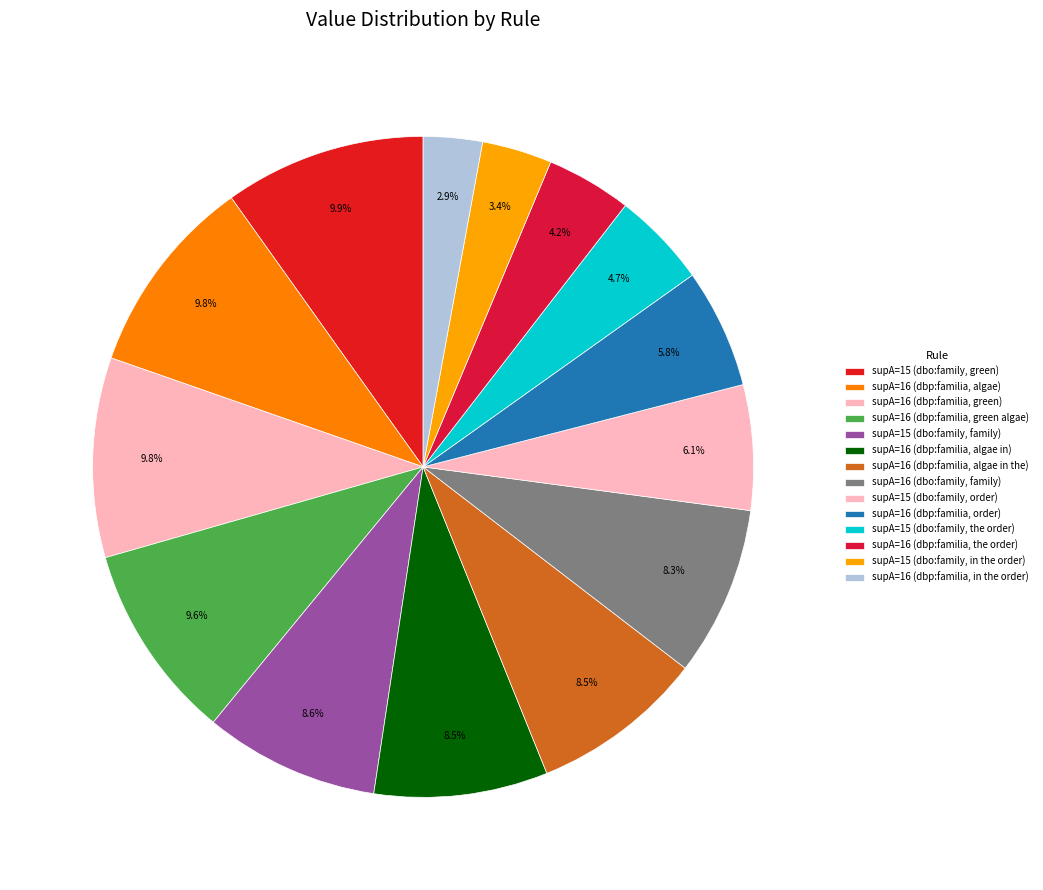

To the nearest percent, what portion does supA=16 (dbp:familia, green) represent?

10%